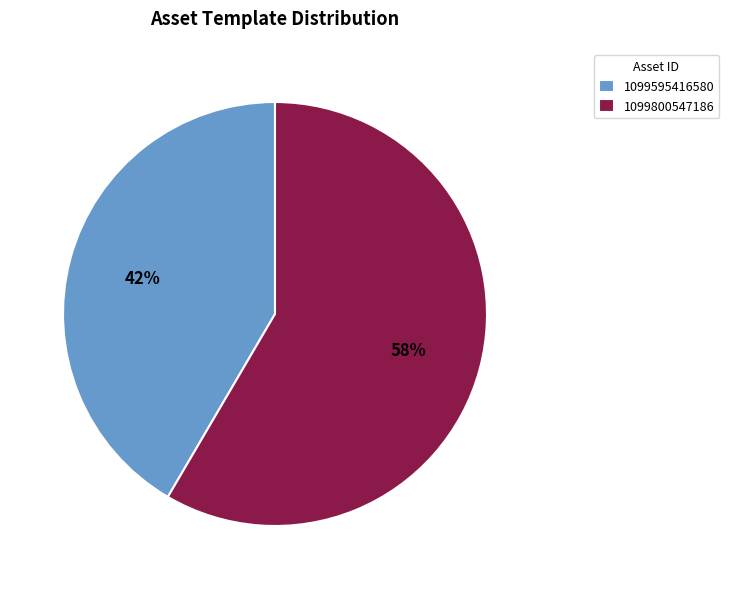

Combined, do 1099595416580 and 1099800547186 account for over 50%?

Yes